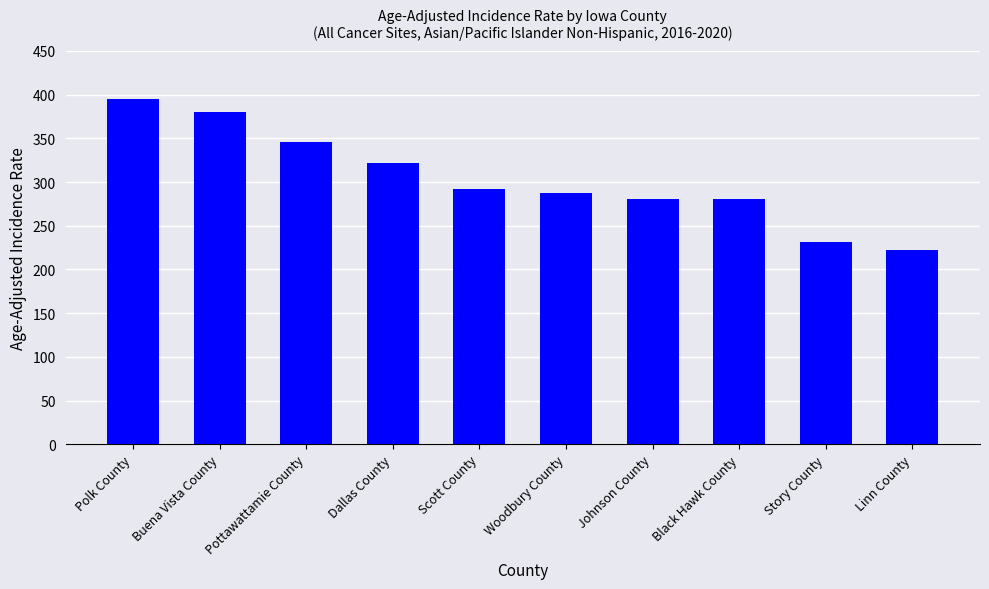

Count the number of values greater than 292.

5